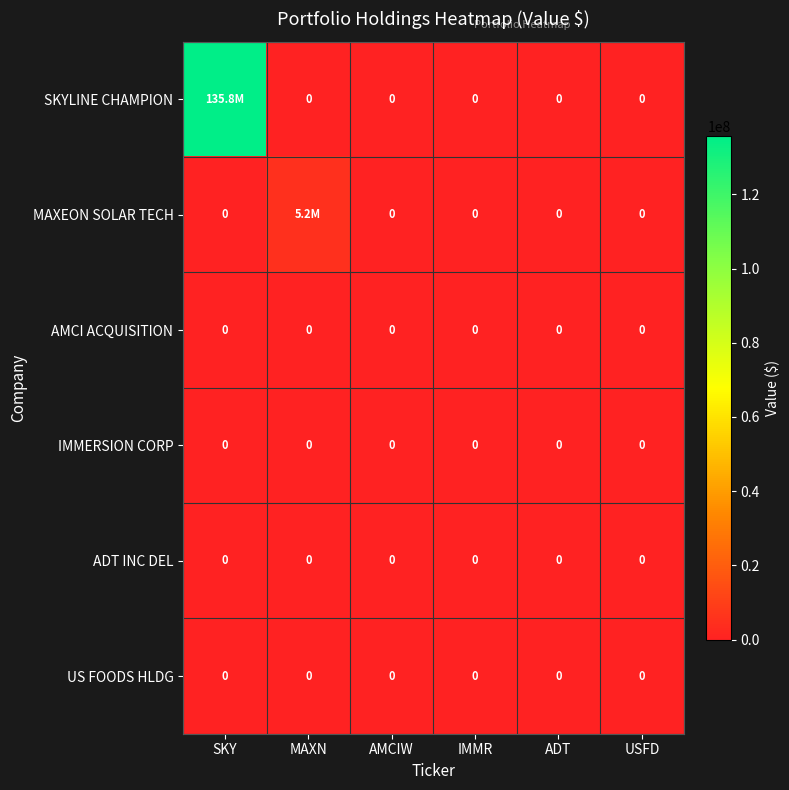

The value of IMMERSION CORP at IMMR is 0. True or false?

True